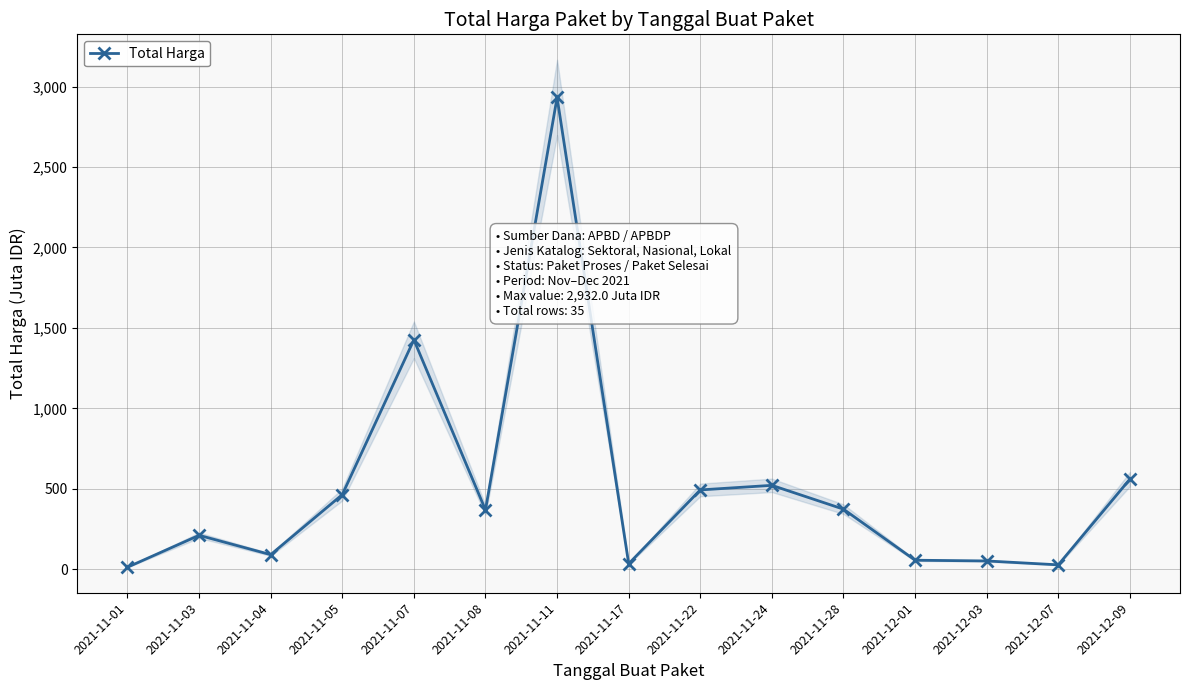

List the labels in order of value, smallest first.

2021-11-01, 2021-12-07, 2021-11-17, 2021-12-03, 2021-12-01, 2021-11-04, 2021-11-03, 2021-11-08, 2021-11-28, 2021-11-05, 2021-11-22, 2021-11-24, 2021-12-09, 2021-11-07, 2021-11-11